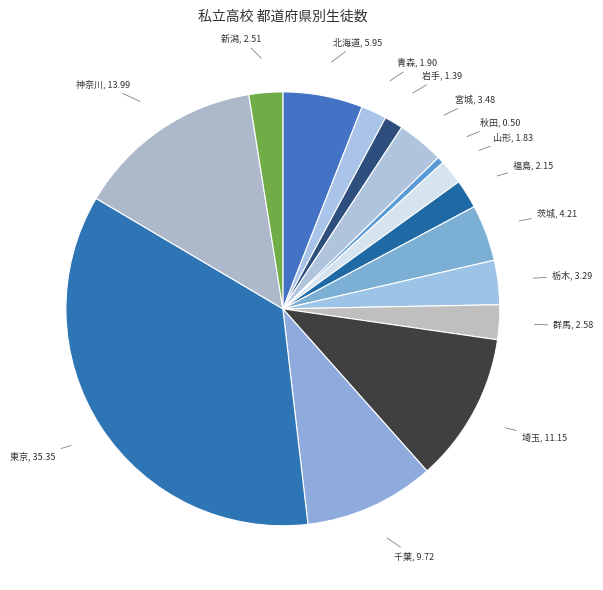

How many slices are in this pie chart?

15